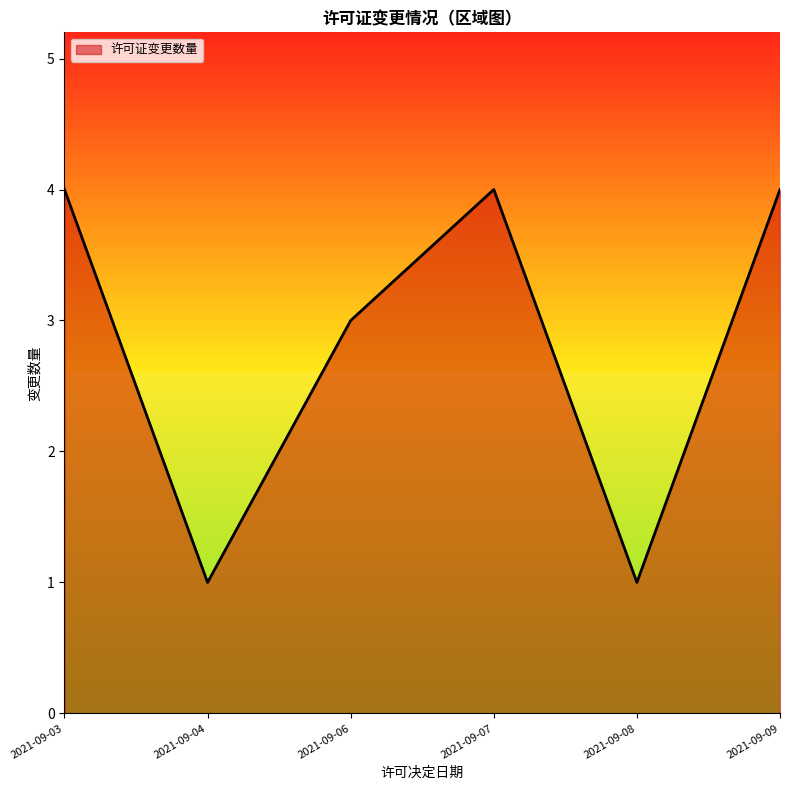

What is the sum of all values?

17